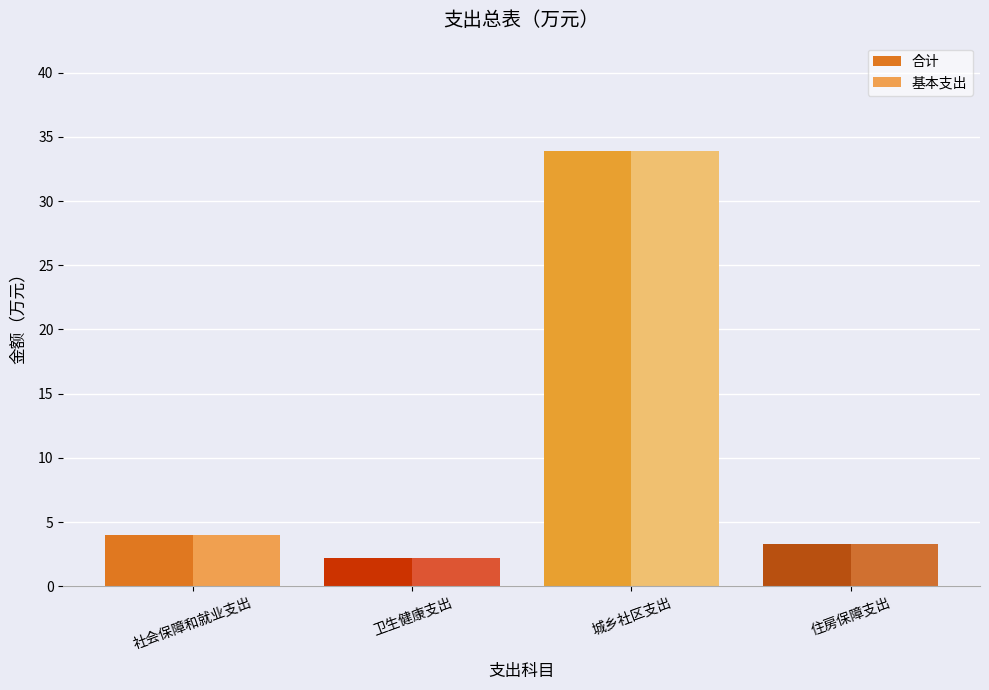

At which label does 基本支出 reach its peak?

城乡社区支出